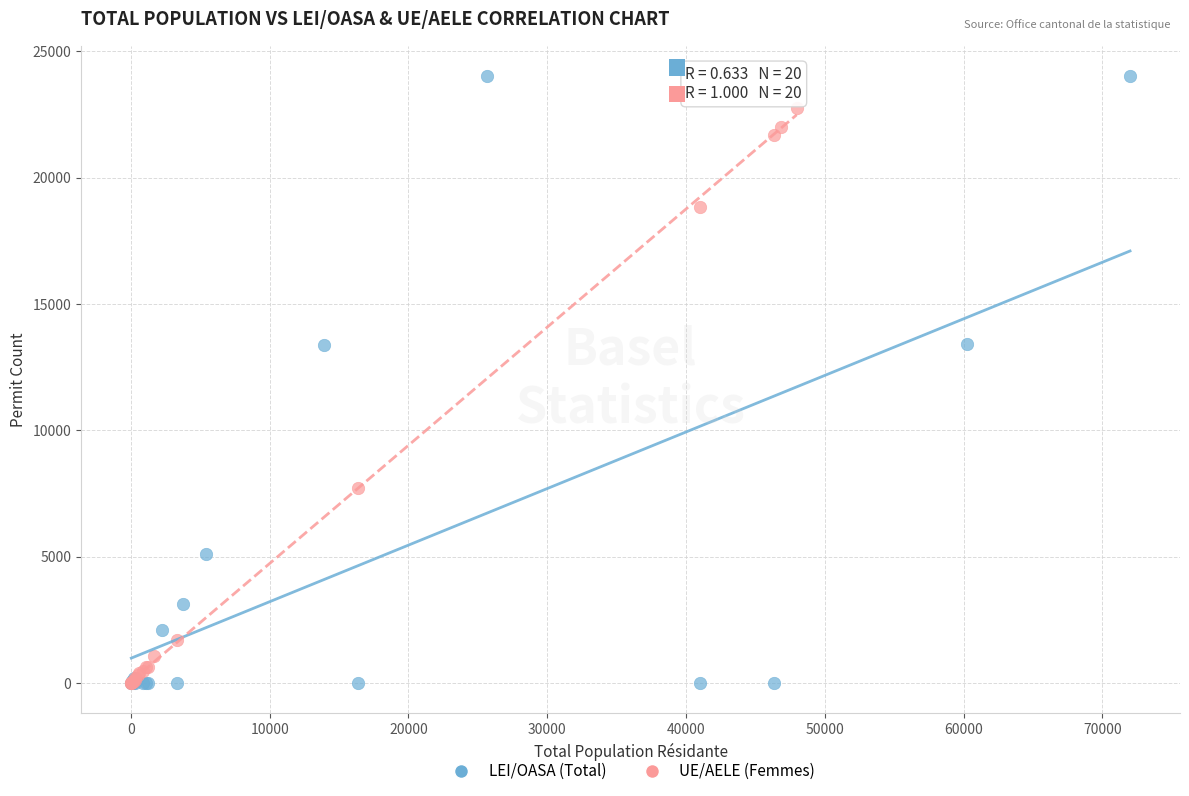

Which series has the largest Y range (max minus min)?

LEI/OASA (Total)